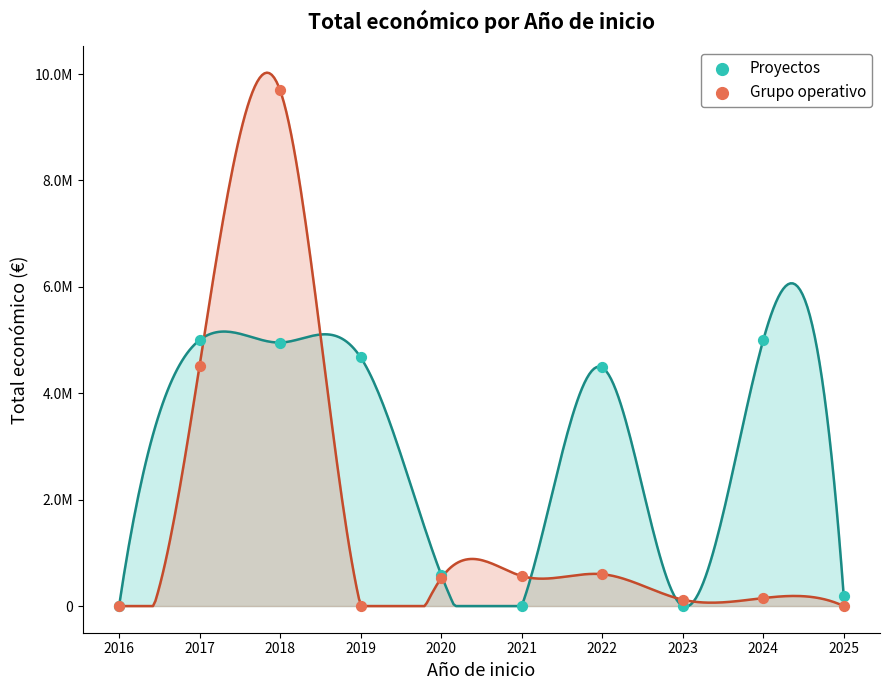

Which series contains the lowest Y value?

Proyectos